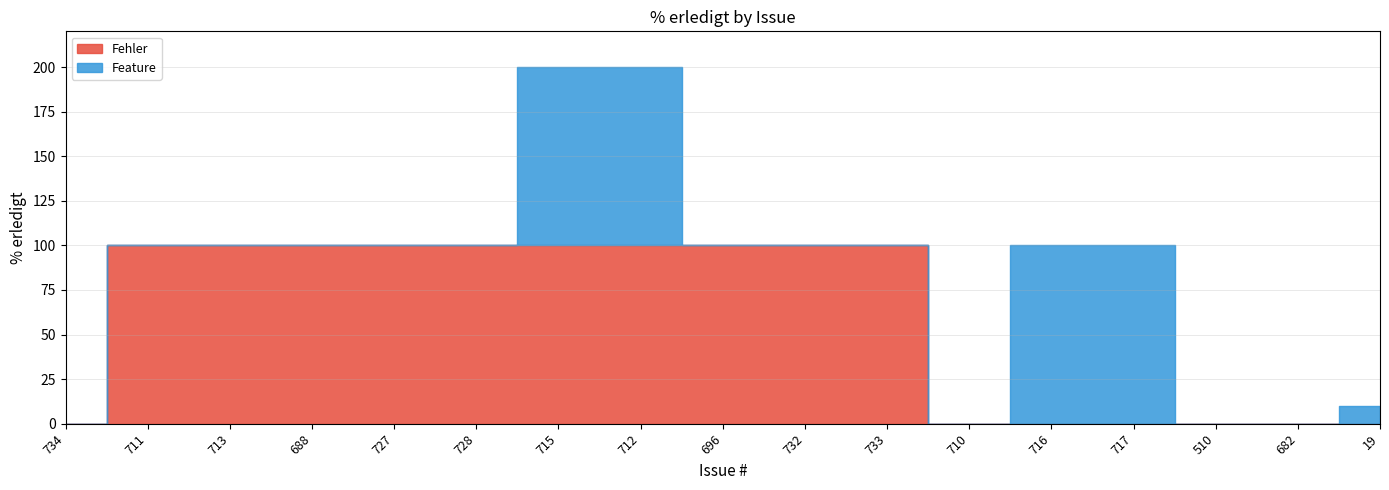

What is the difference between the maximum and second lowest values in the Feature series?

100